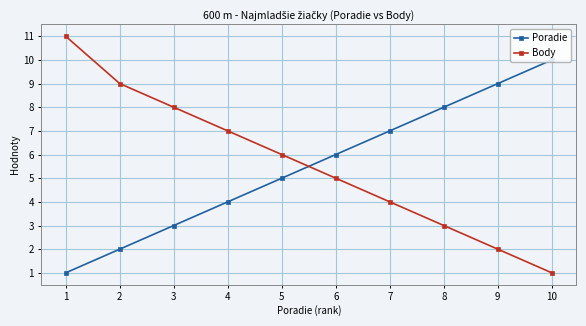

What is the value of the Poradie point at the 4th from the left?

4